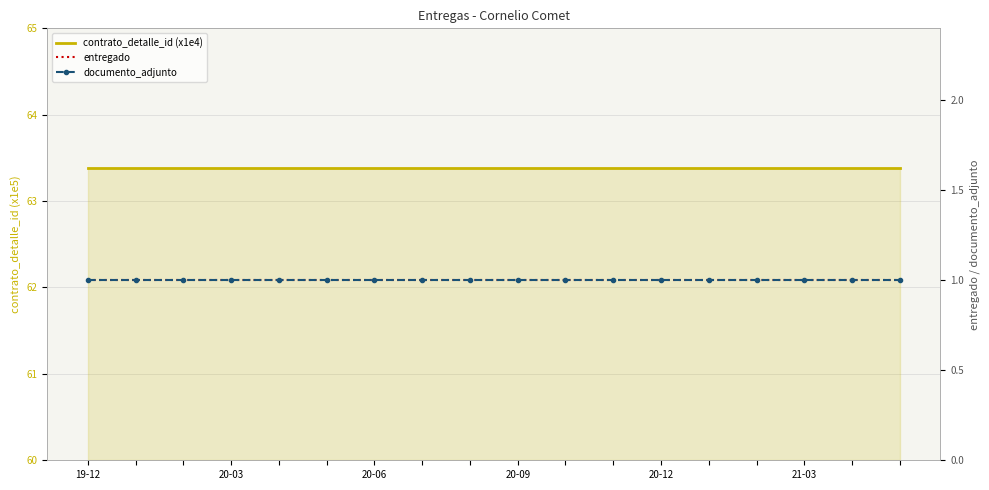

What is the average value of the entregado series?

1.0